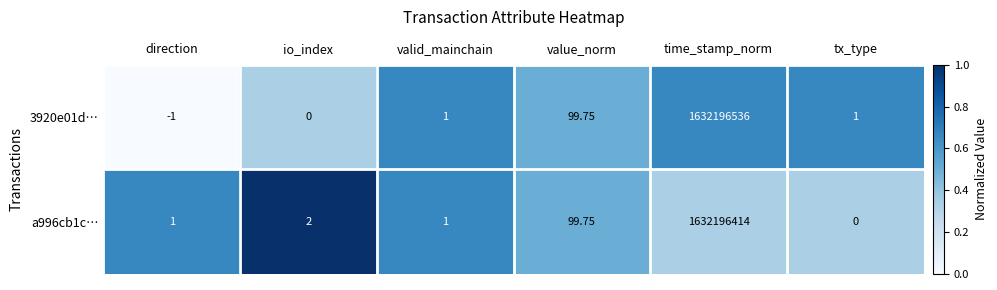

List the series in order of their peak value, lowest first.

a996cb1c…, 3920e01d…